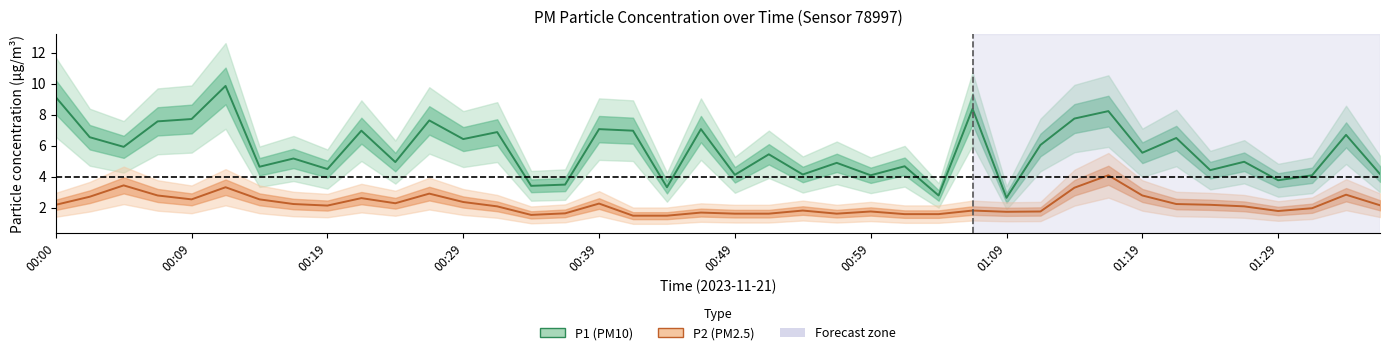

Rank the series by their maximum value, from lowest to highest.

P2, P1